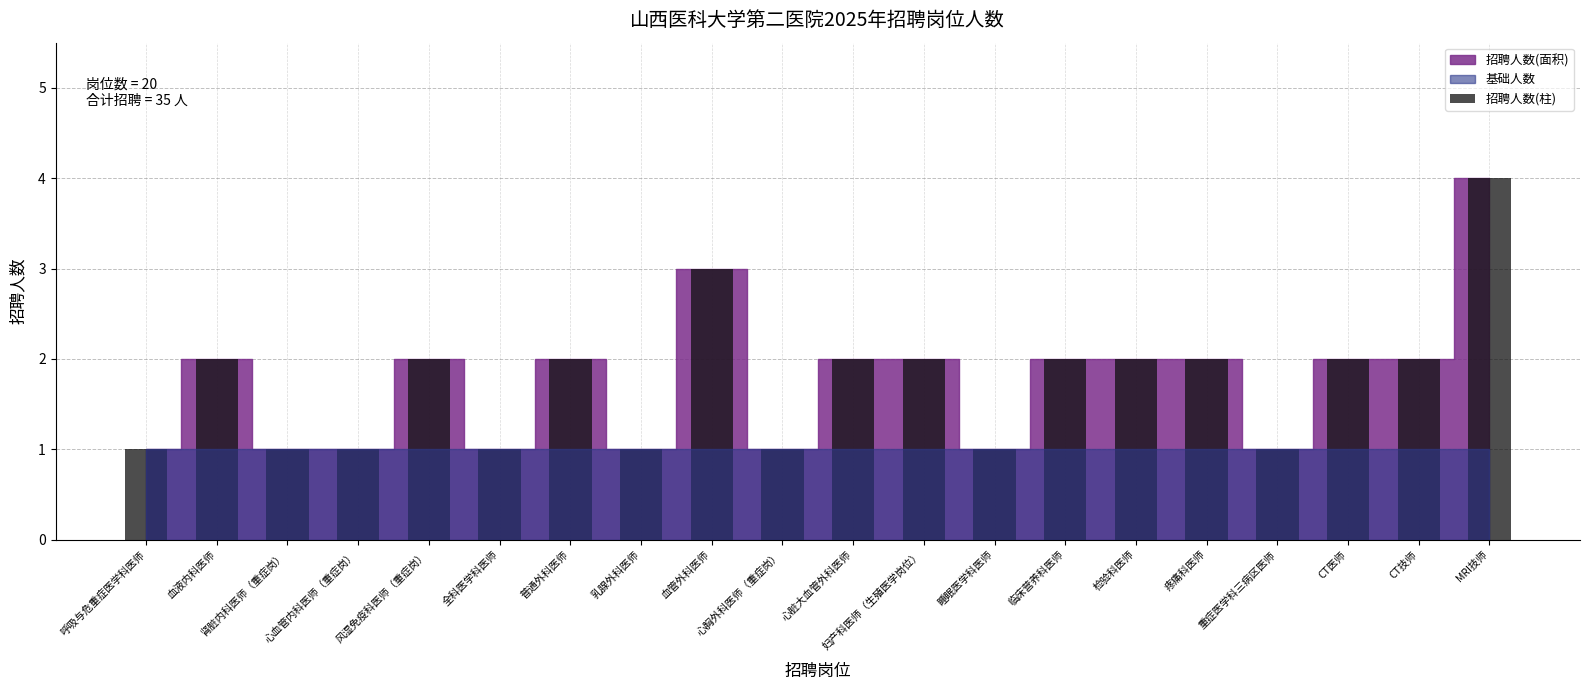

What is the ratio of the value at 普通外科医师 to the value at 临床营养科医师?

1.0